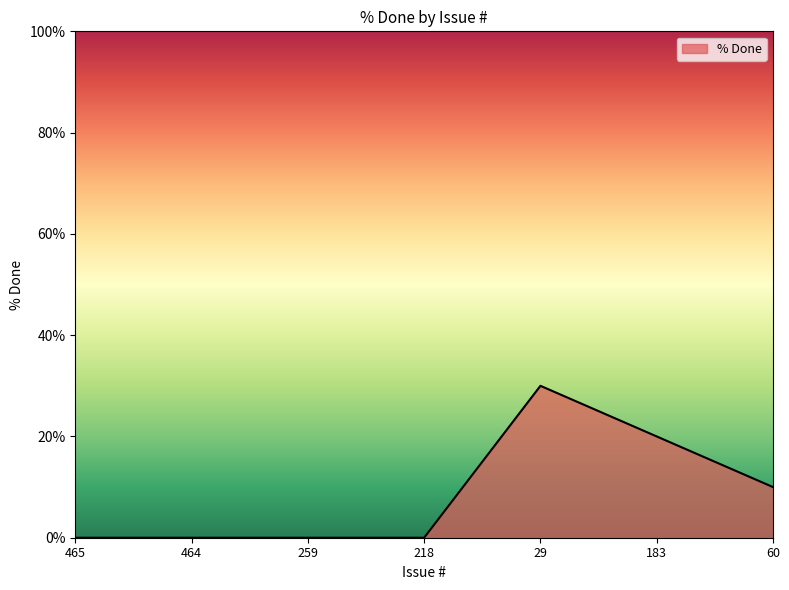

Count the values in the range 0 to 20.

6